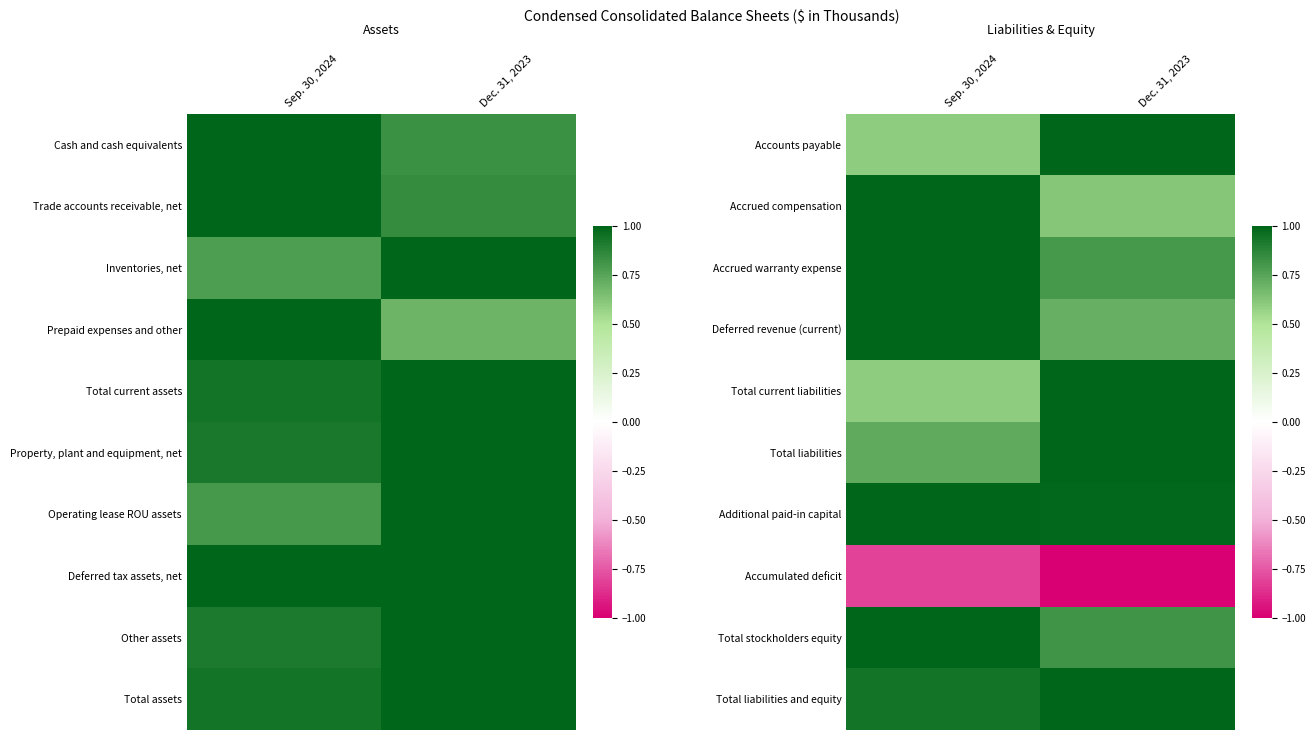

What is the sum of the Accounts payable values at Dec. 31, 2023 and Sep. 30, 2024?

1.6